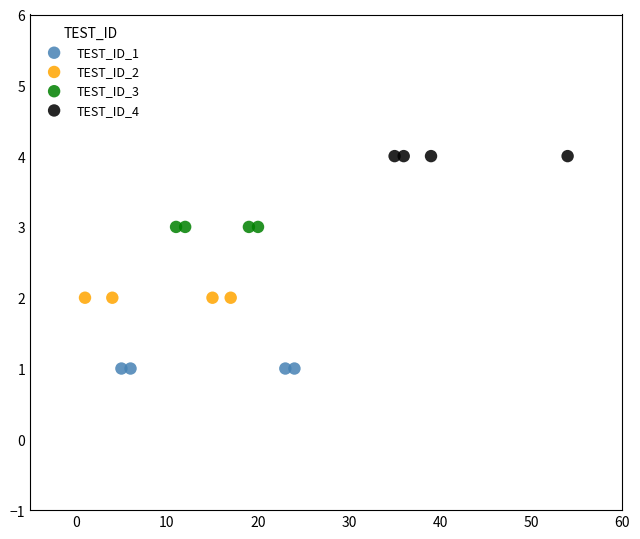

Which series reaches the minimum Y coordinate?

TEST_ID_1